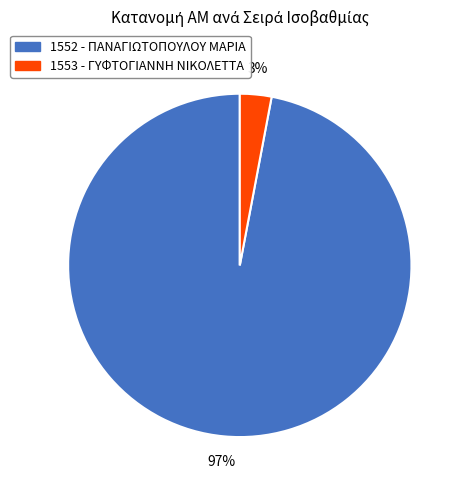

To the nearest percent, what is the average slice percentage?

50%